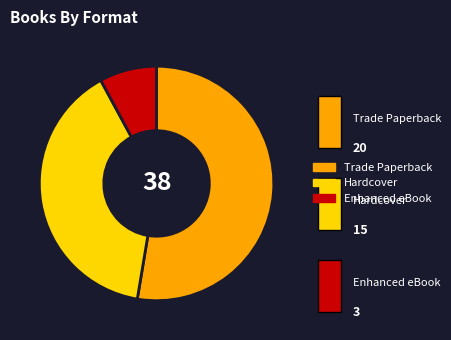

Is there any slice that represents more than half of the pie?

Yes